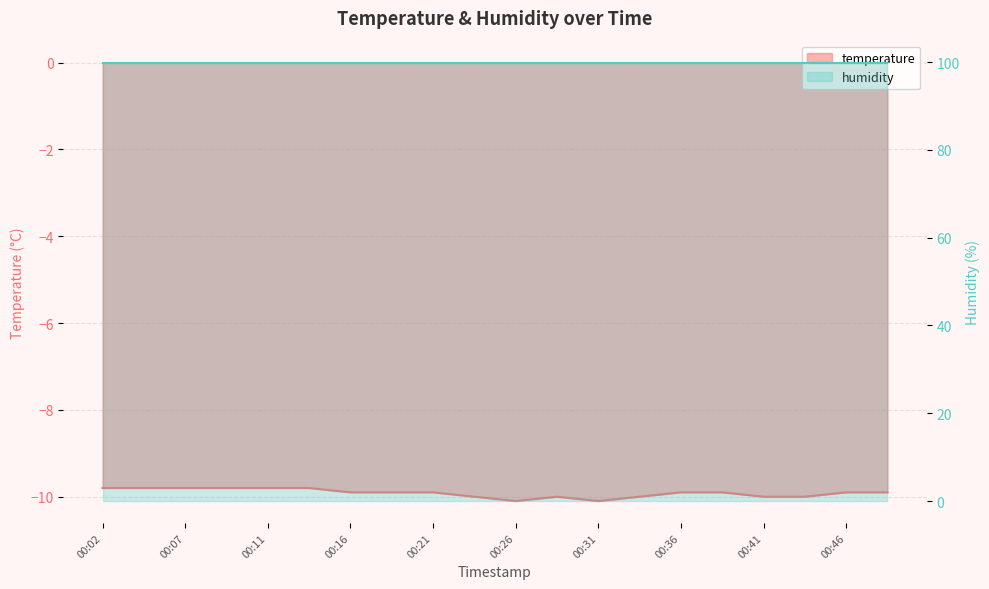

The value at 00:38 is -9.9. True or false?

True